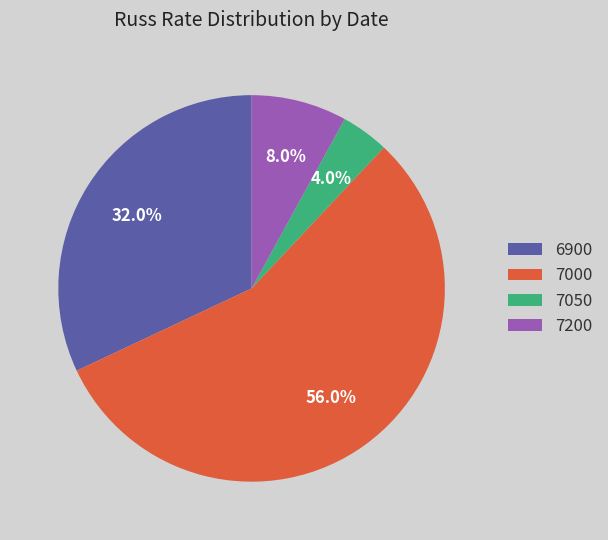

How many segments does this pie chart have?

4